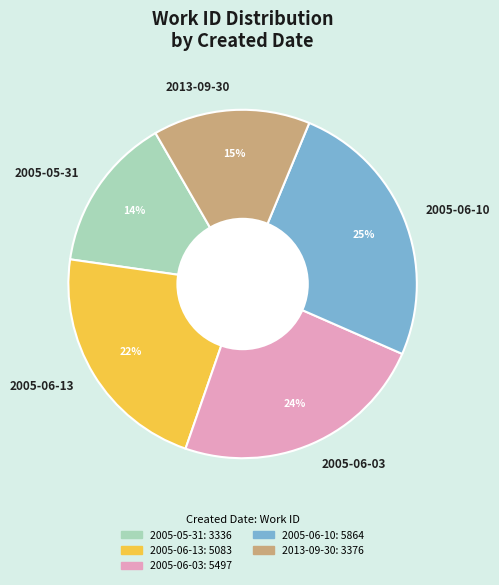

Count the number of slices in the pie.

5